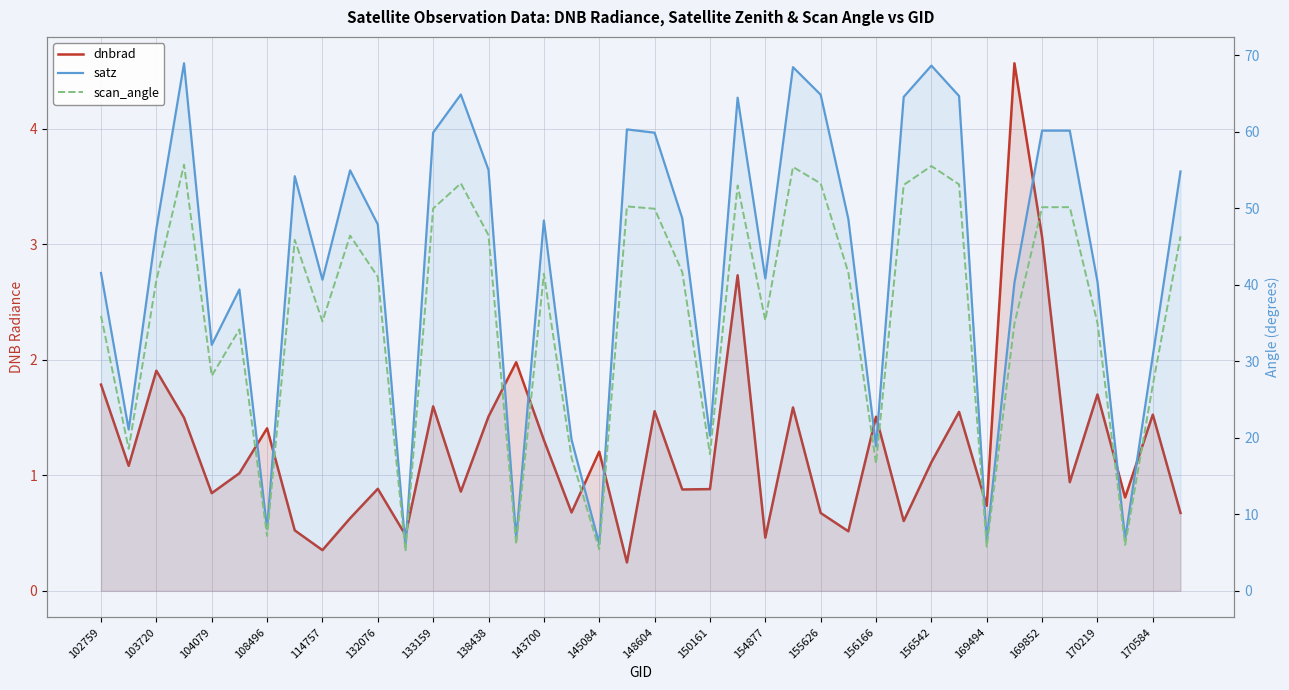

Rank the series at 23 from highest to lowest value.

satz, scan_angle, dnbrad